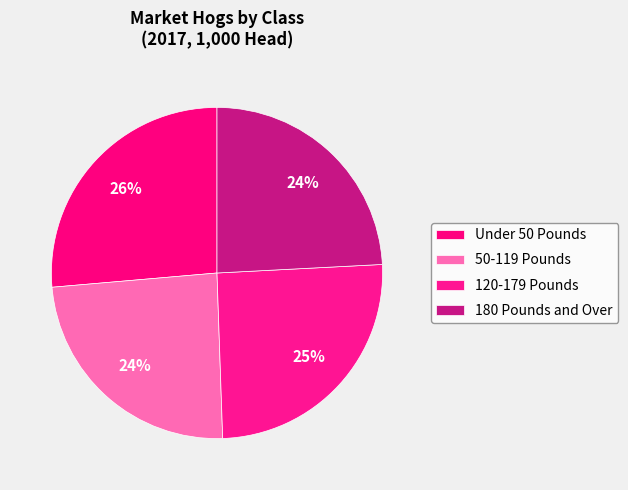

To the nearest percent, what portion does 50-119 Pounds represent?

24%